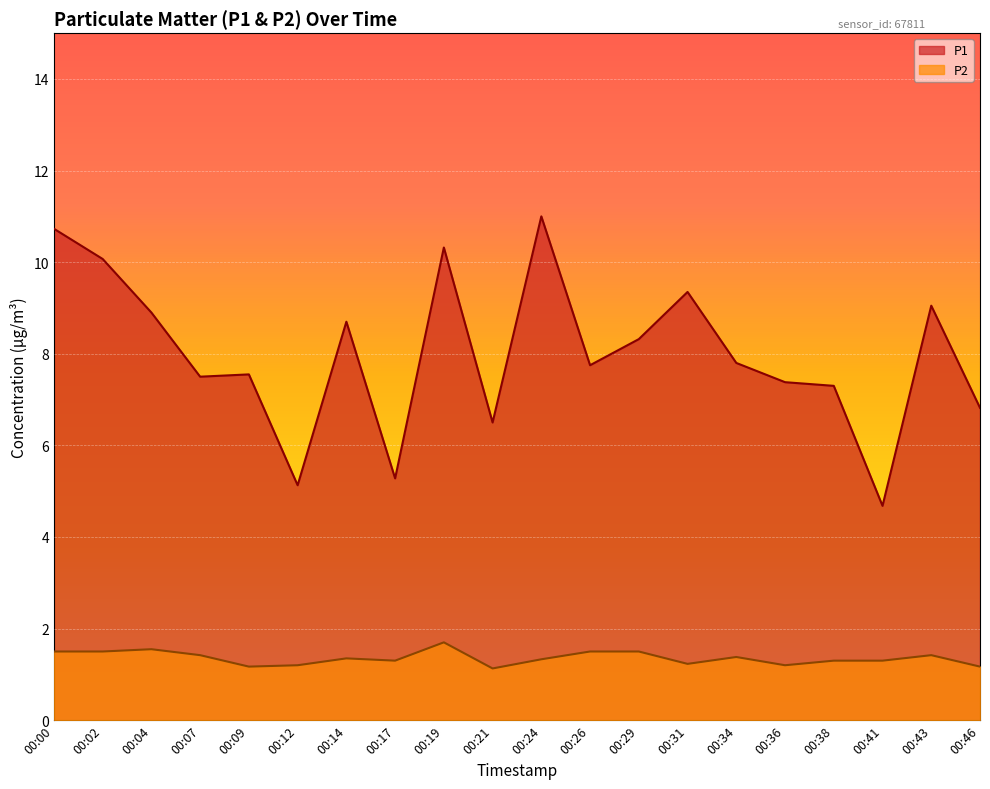

What is the value of the P1 point at the 15th from the left?

7.8